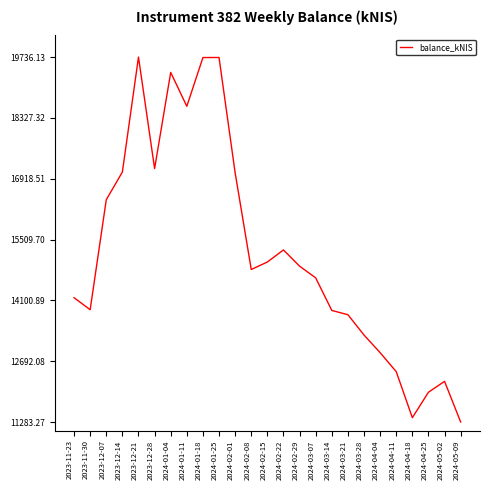

What position from the right is 2023-12-14?

22